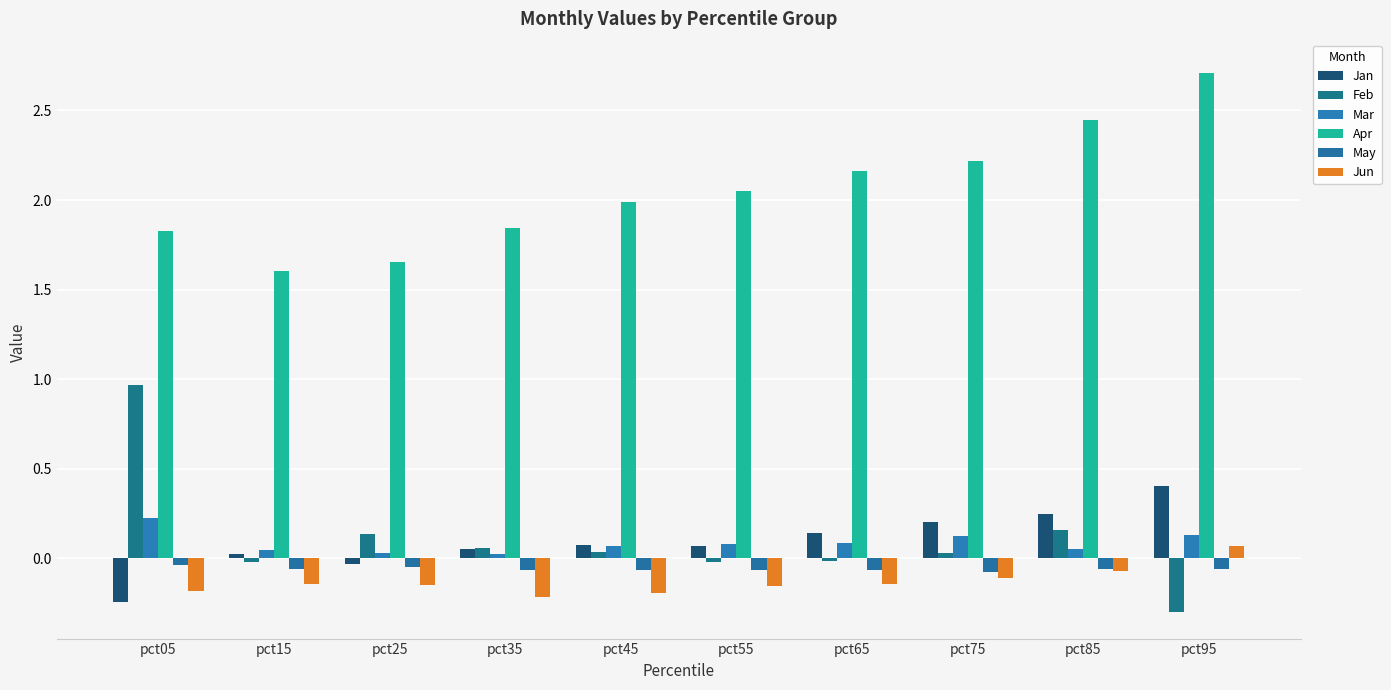

At which label is Feb closest to 0?

pct65